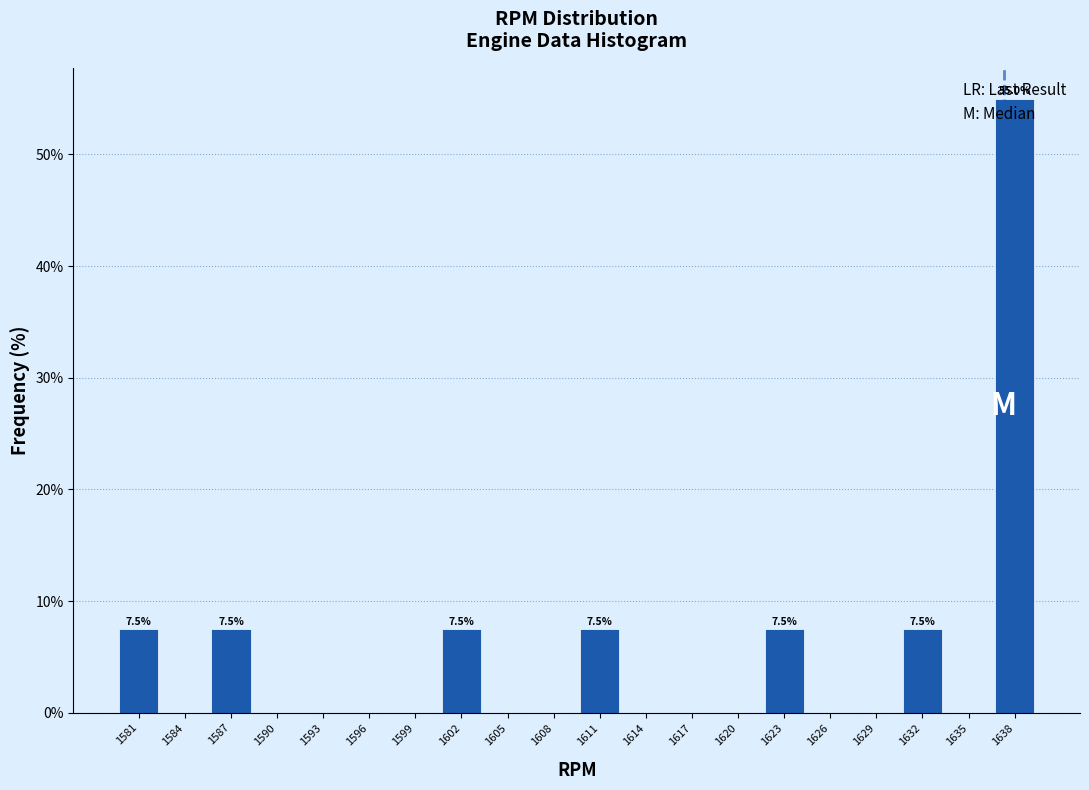

Read the value at 1581.

7.5